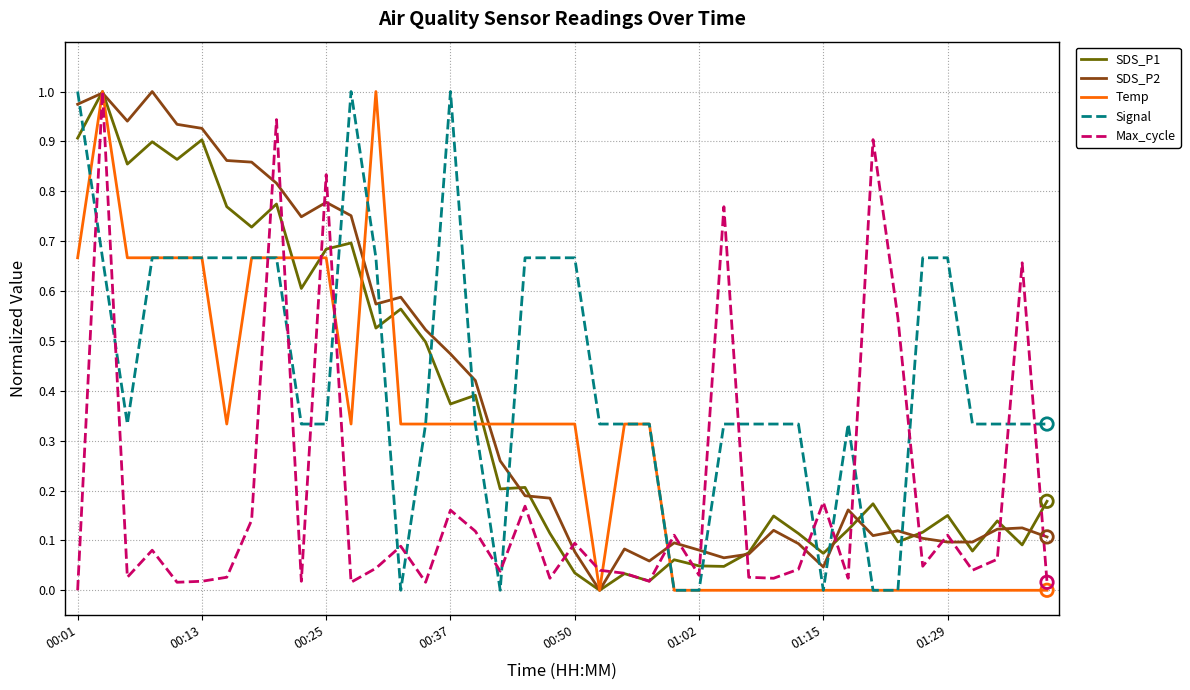

True or false: Signal and Max_cycle intersect in this chart.

True